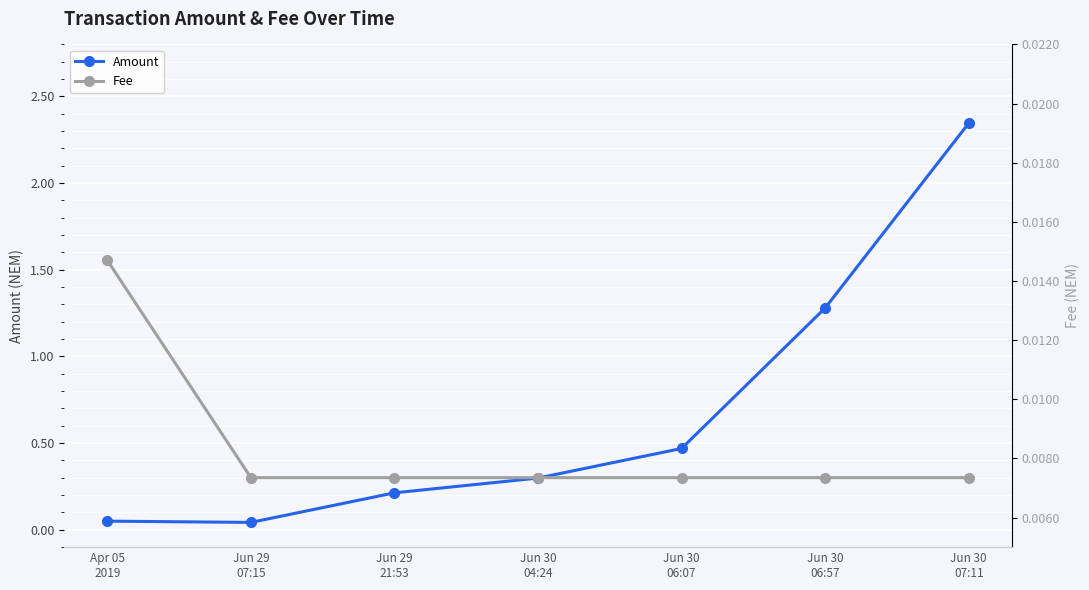

Which series has the widest spread of values?

Amount